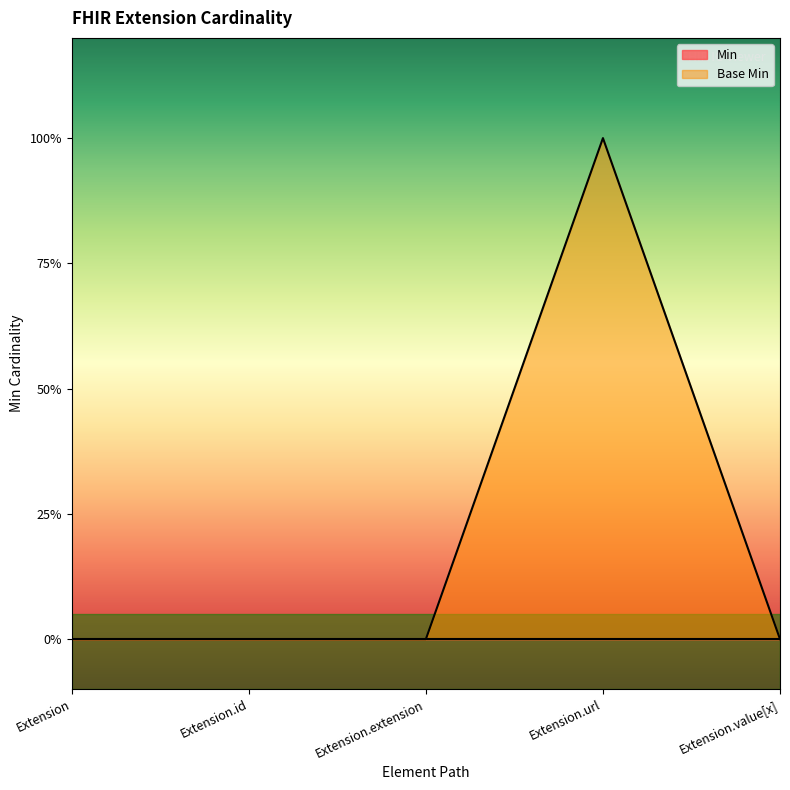

Is it true that the value at Extension.extension is 0?

False